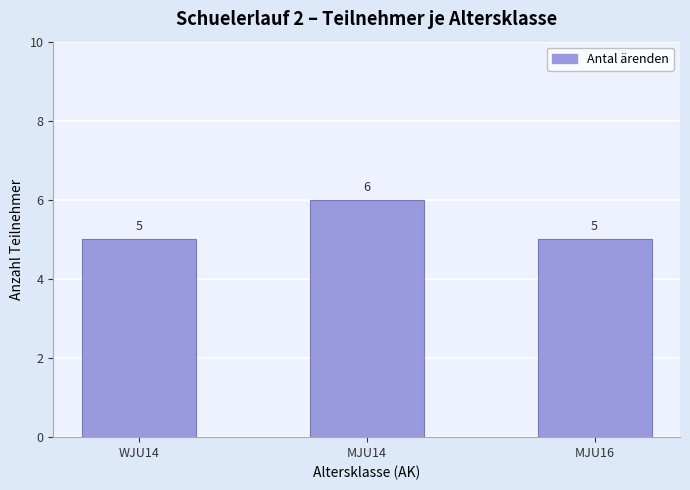

Are the bars horizontal?

No